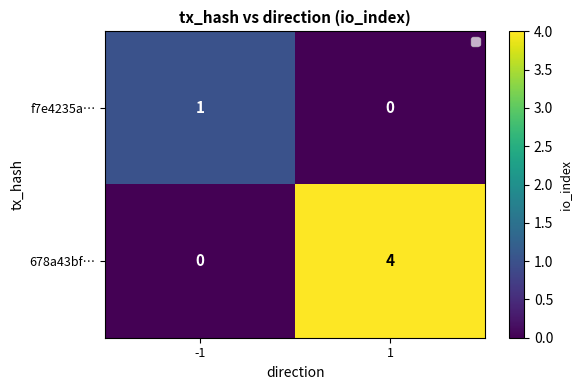

Rank the series at -1 from highest to lowest value.

f7e4235a…, 678a43bf…